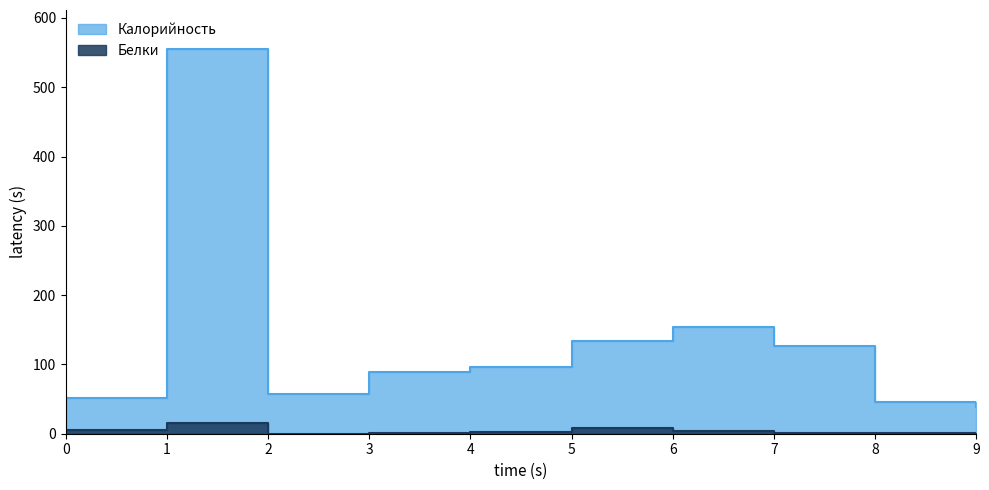

How many values in the Белки series are below 1?

3